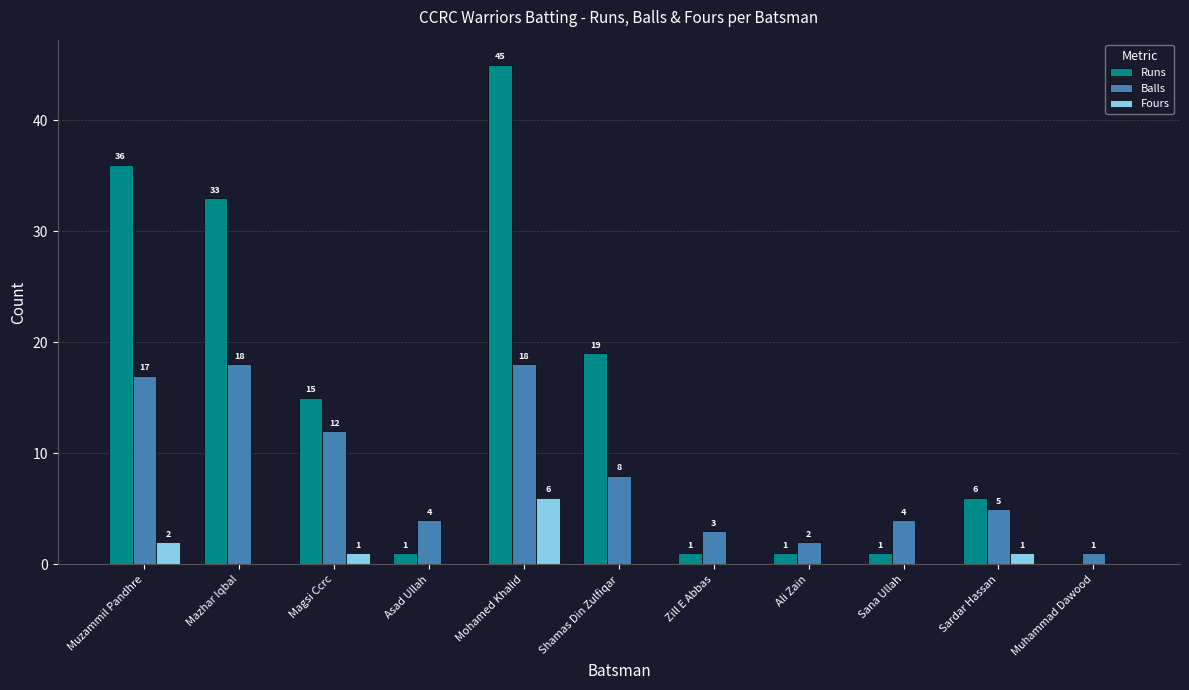

The value of Fours at Shamas Din Zulfiqar is 0. True or false?

True